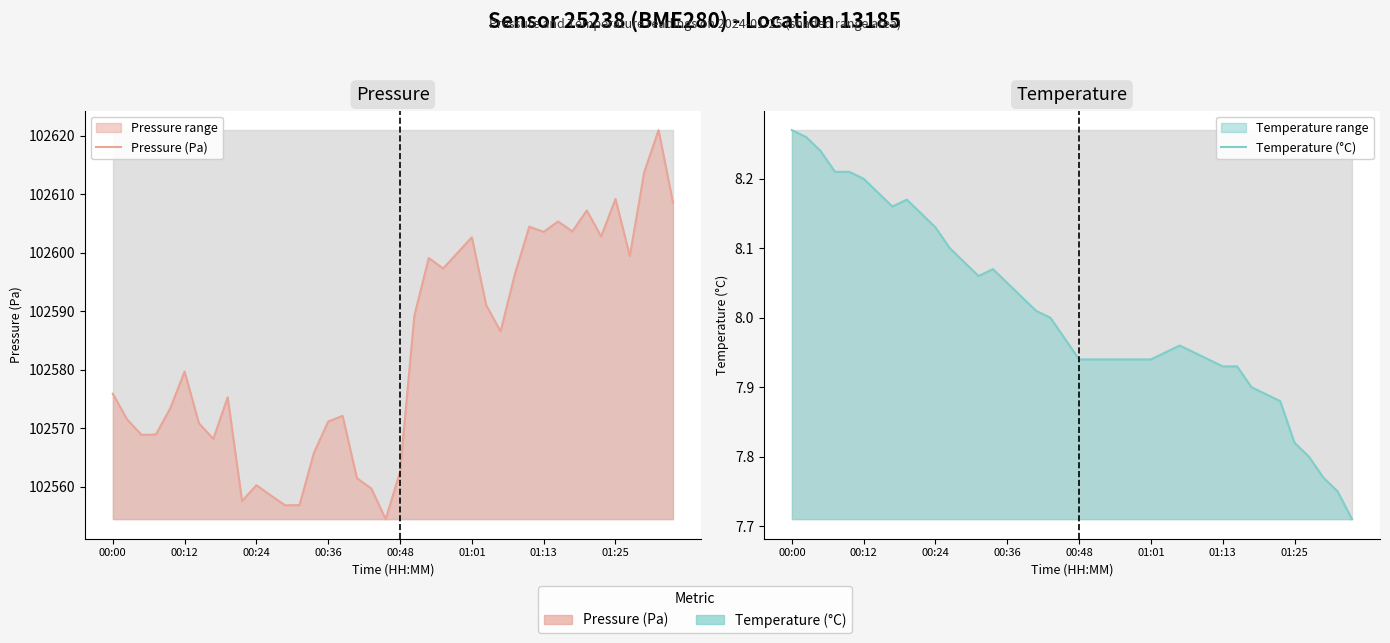

Reading left to right, transcribe all the data shown in this chart.

Pressure (Pa): 102575.9	102571.5	102568.9	102568.9	102573.4	102579.7	102570.8	102568.2	102575.3	102557.6	102560.3	102558.5	102556.8	102556.9	102565.8	102571.2	102572.1	102561.5	102559.7	102554.5	102562.6	102589.3	102599.1	102597.3	102600.0	102602.6	102591.0	102586.6	102596.4	102604.4	102603.6	102605.3	102603.6	102607.2	102602.8	102609.2	102599.4	102613.8	102620.9	102608.6
Temperature (°C): 8.3	8.3	8.2	8.2	8.2	8.2	8.2	8.2	8.2	8.2	8.1	8.1	8.1	8.1	8.1	8.1	8.0	8.0	8.0	8.0	7.9	7.9	7.9	7.9	7.9	7.9	8.0	8.0	8.0	7.9	7.9	7.9	7.9	7.9	7.9	7.8	7.8	7.8	7.8	7.7